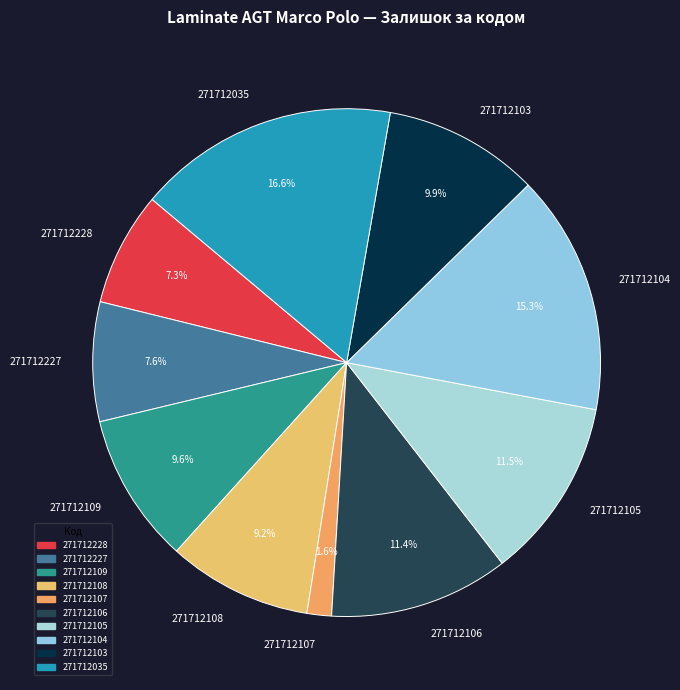

The 271712104 slice represents 15% of the pie. True or false?

True